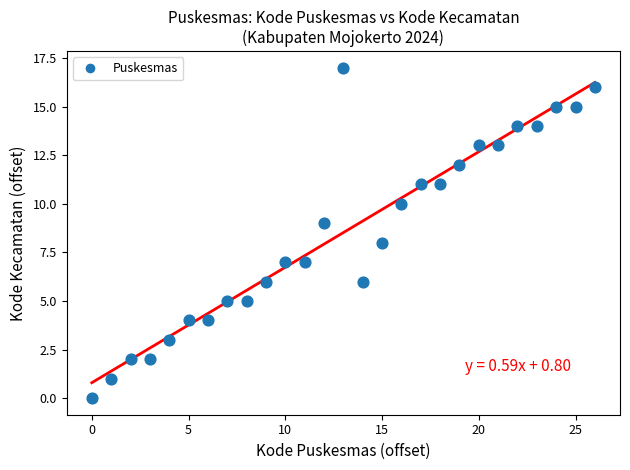

What is the range of Y values (max minus min)?

17